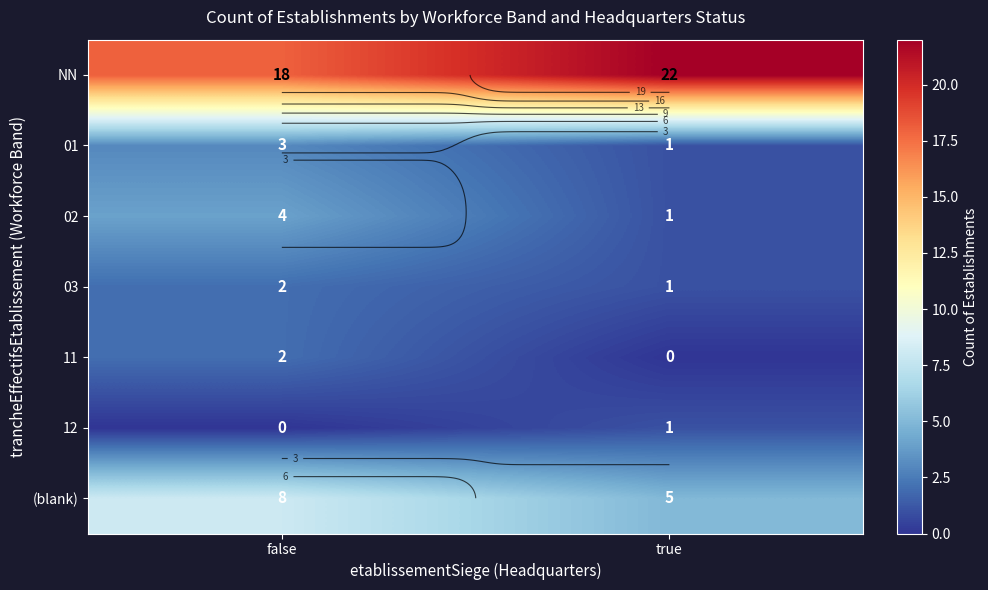

Which label corresponds to the largest value in the chart?

true